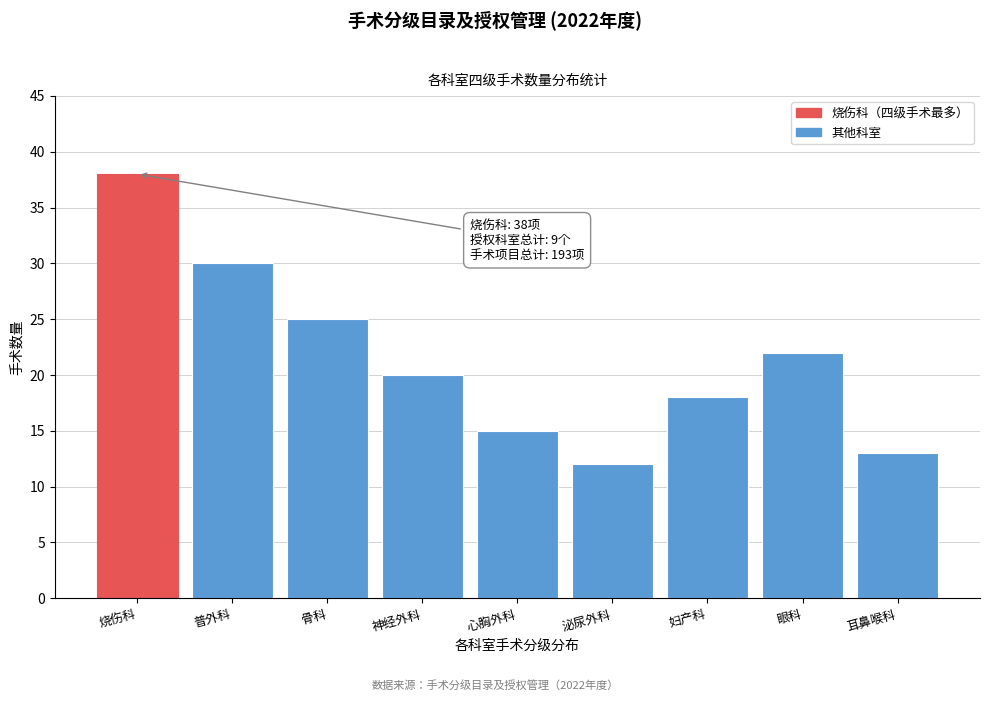

Reading left to right, transcribe all the data shown in this chart.

38	30	25	20	15	12	18	22	13